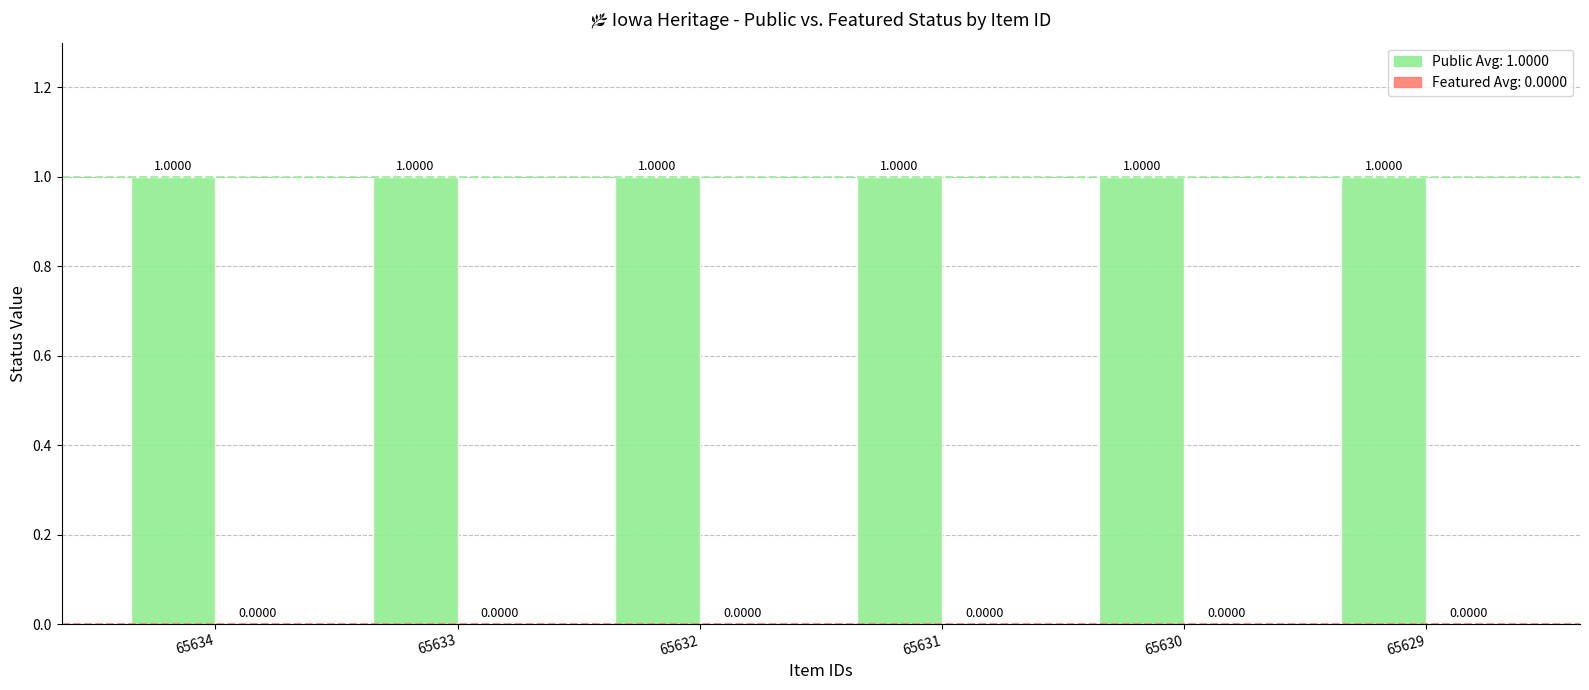

What are all the series names shown in the legend?

Public, Featured